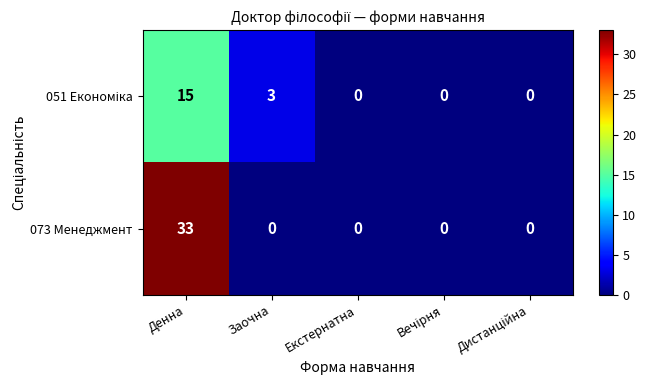

What is the greatest value displayed?

33